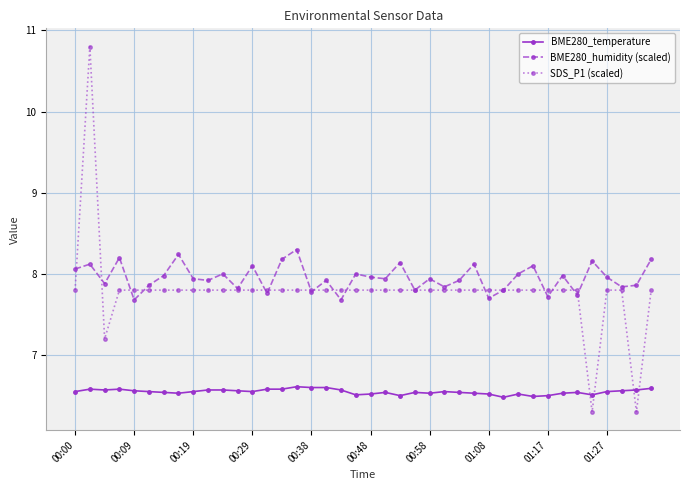

Does the chart have visible grid lines?

Yes